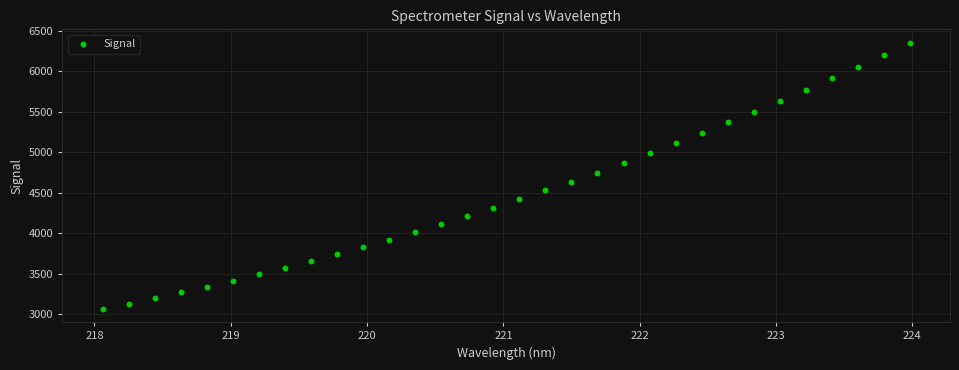

What is the range of Y values (max minus min)?

3286.0